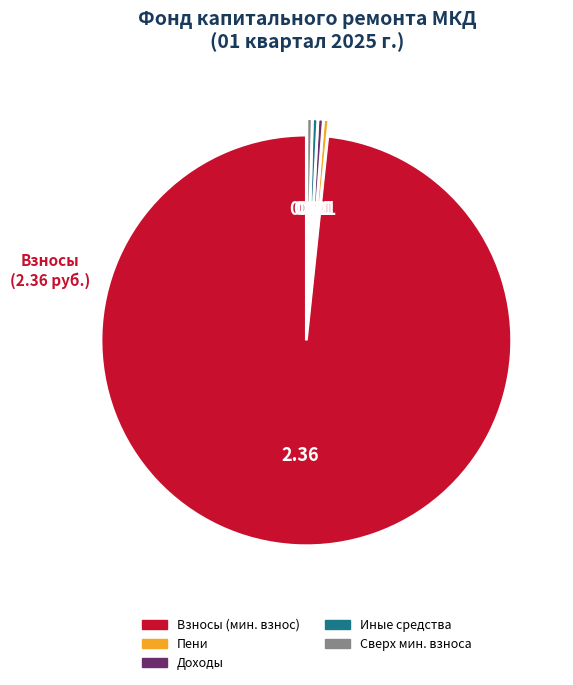

Which category has the biggest portion of the pie?

Взносы (мин. взнос)